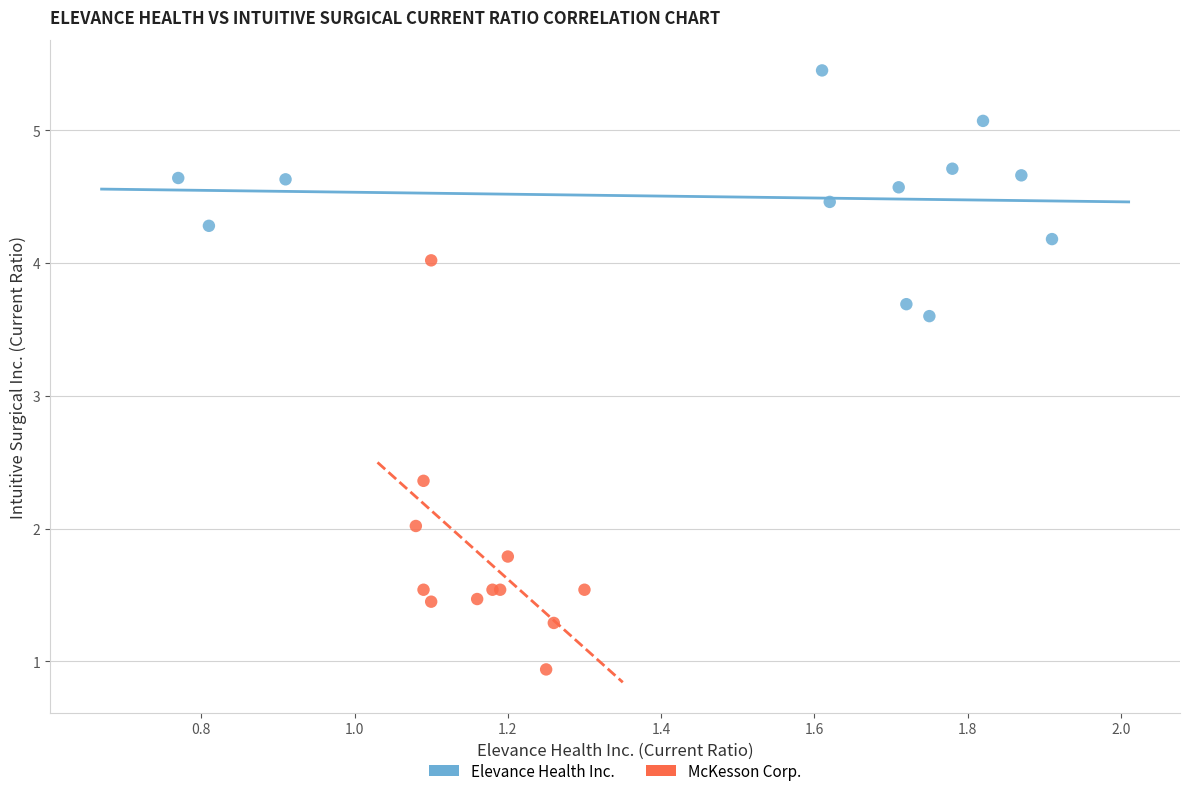

Which series reaches the maximum Y coordinate?

Elevance Health Inc.